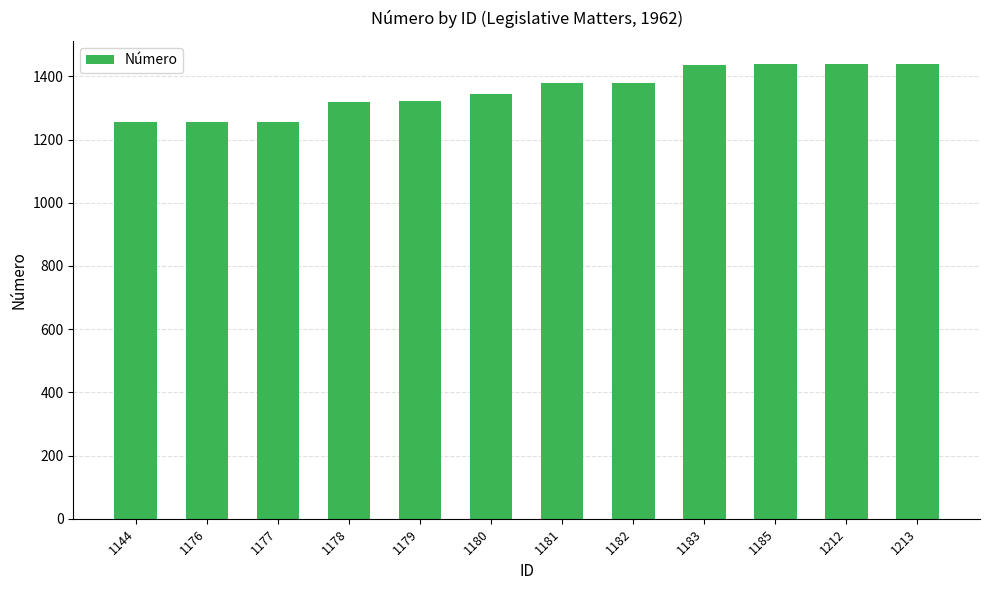

What is the value of the 4th bar from the left?

1318